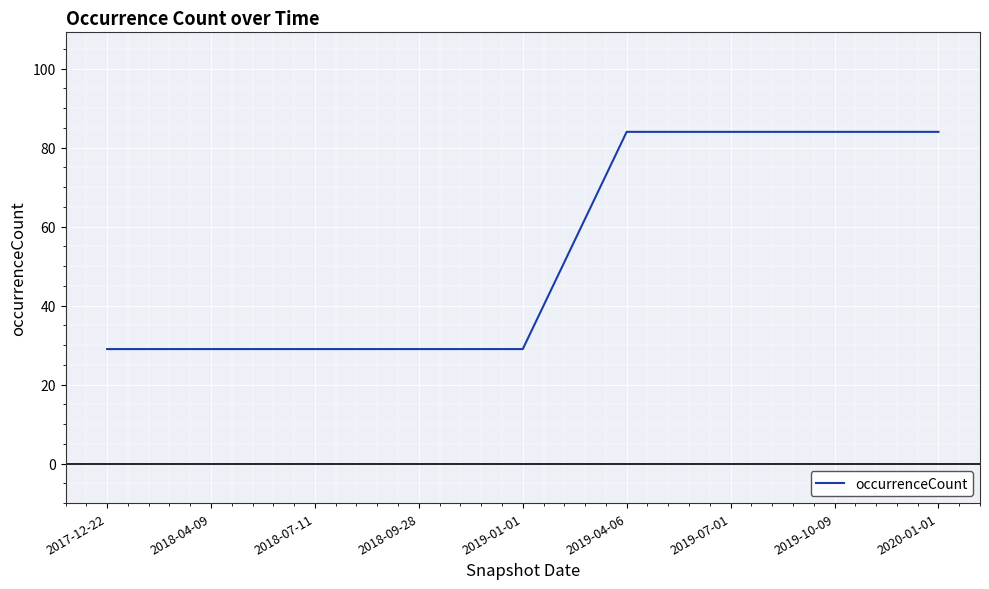

What is the sum of the values at 2018-04-09 and 2018-07-11?

58